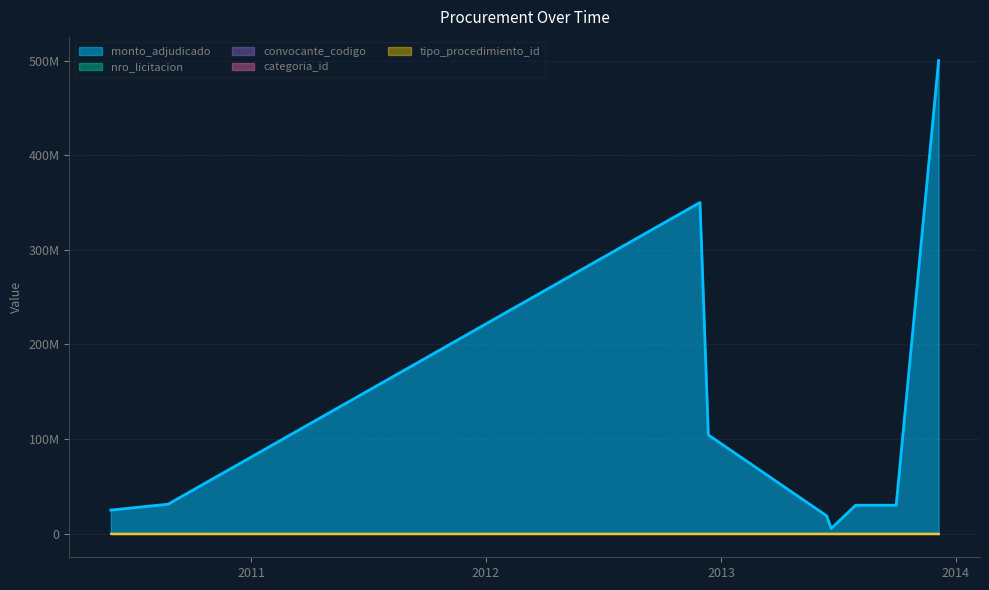

At which category does nro_licitacion reach its first local peak?

2013-07-29